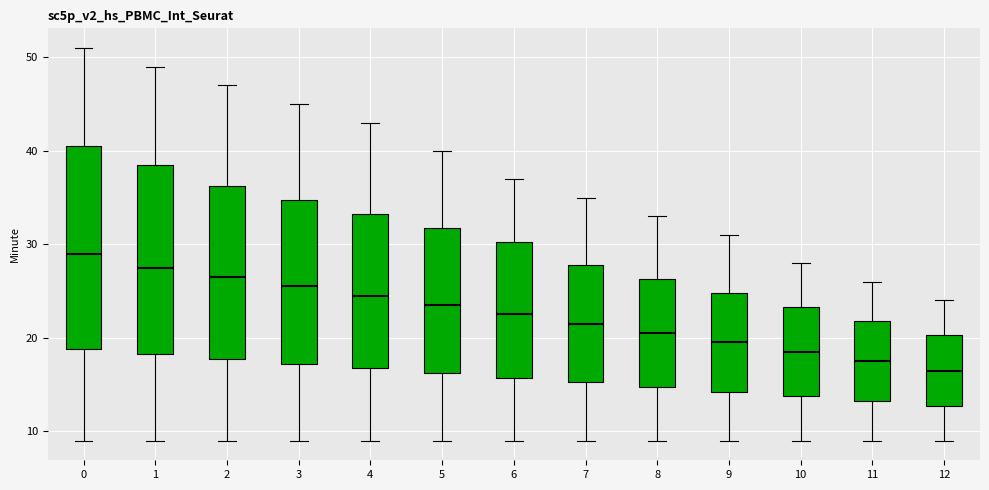

Reading left to right, read every box against the y-axis: the position of its median line, the range the box covers, and the ends of its whiskers. The values are not printed on the chart, so give them approximately, as read against the axis.

0: median 29, box 19 to 41, whiskers 9 to 51
1: median 28, box 18 to 39, whiskers 9 to 49
2: median 27, box 18 to 36, whiskers 9 to 47
3: median 26, box 17 to 35, whiskers 9 to 45
4: median 25, box 17 to 33, whiskers 9 to 43
5: median 24, box 16 to 32, whiskers 9 to 40
6: median 23, box 16 to 30, whiskers 9 to 37
7: median 22, box 15 to 28, whiskers 9 to 35
8: median 21, box 15 to 26, whiskers 9 to 33
9: median 20, box 14 to 25, whiskers 9 to 31
10: median 19, box 14 to 23, whiskers 9 to 28
11: median 18, box 13 to 22, whiskers 9 to 26
12: median 17, box 13 to 20, whiskers 9 to 24